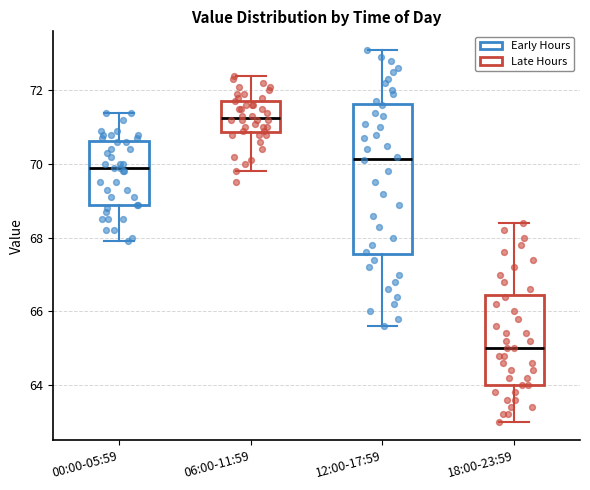

Where is the upper edge of the box for 06:00-11:59 on the y-axis? The values are not printed on the chart, so give them approximately, as read against the axis.

71.8